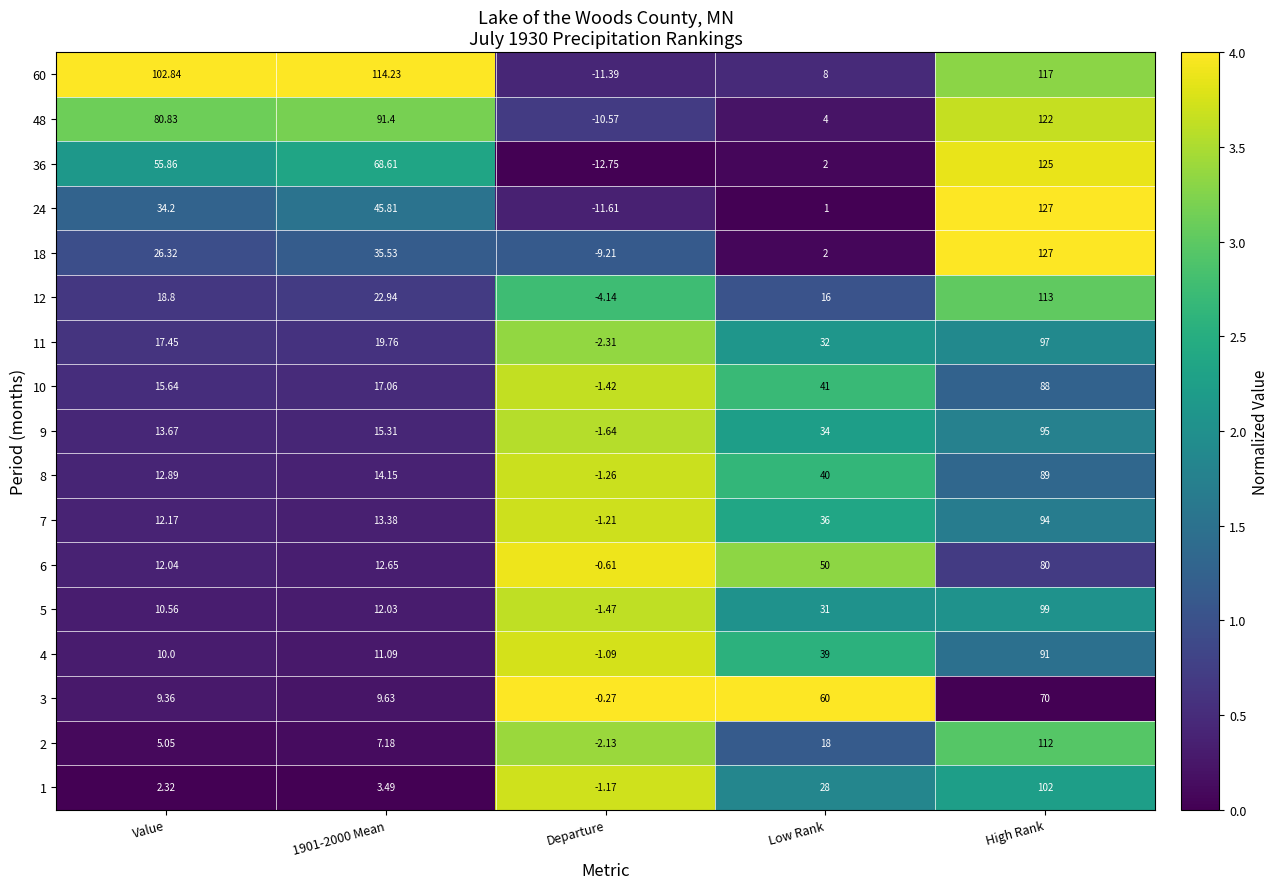

What is the total value across all series at Low Rank?

442.0